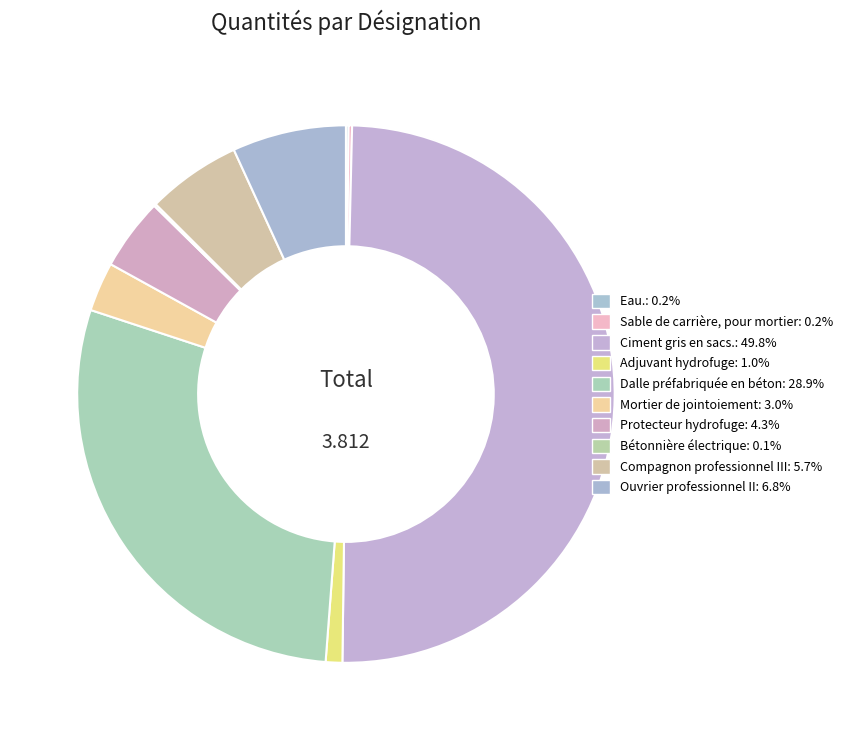

How many slices are in this pie chart?

10